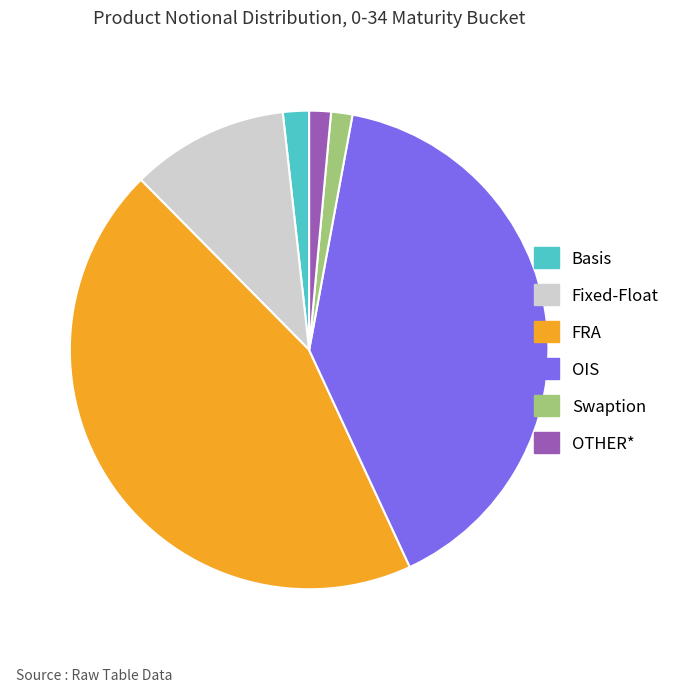

Which category has the biggest portion of the pie?

FRA